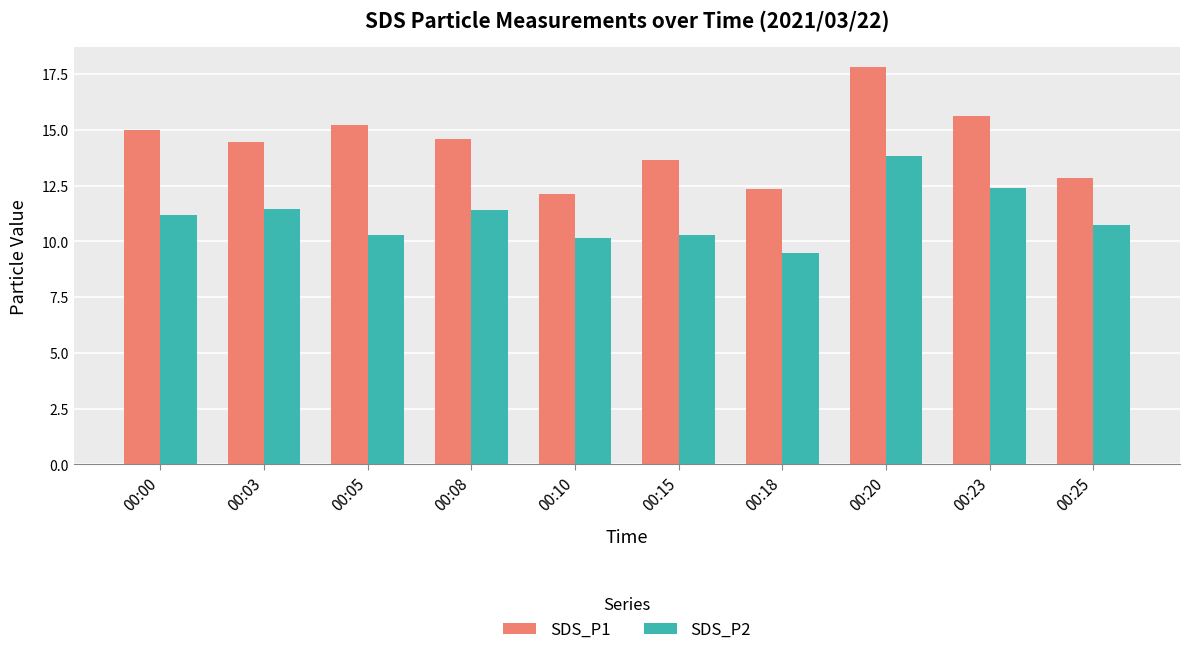

What are all the series names shown in the legend?

SDS_P1, SDS_P2